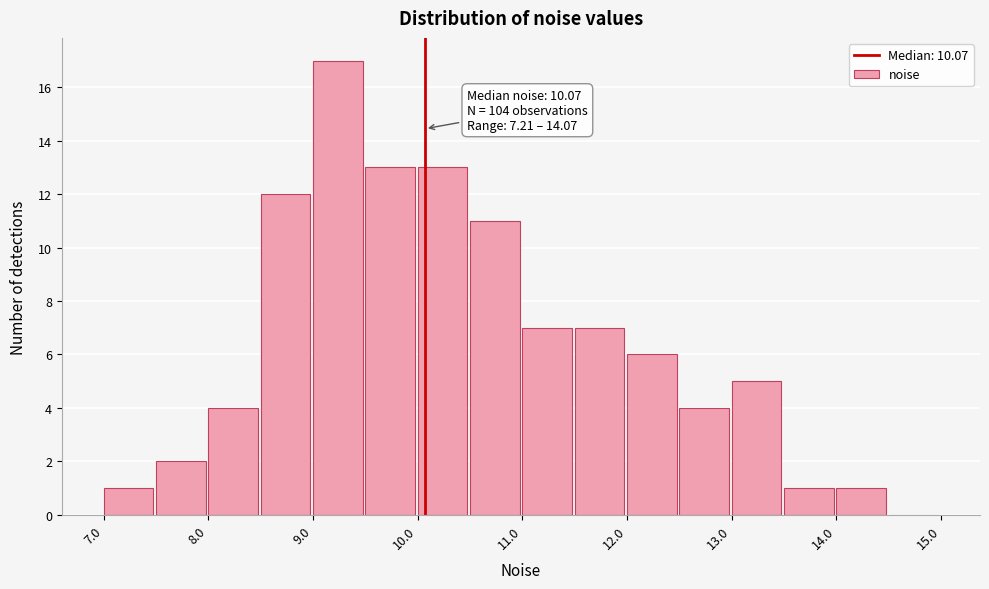

Which range on the x-axis has the tallest bar?

9.0 to 9.5